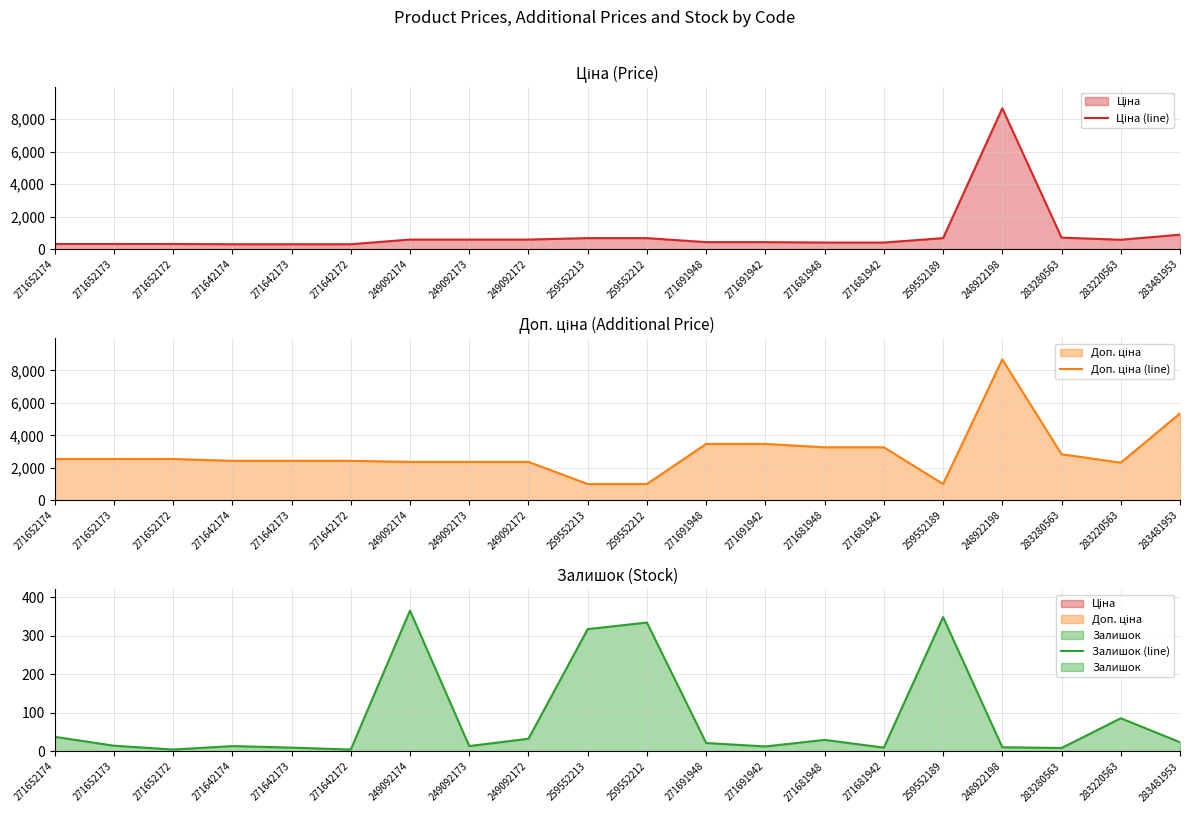

In Доп. ціна (line), how many points are higher than both neighbors (excluding endpoints)?

1